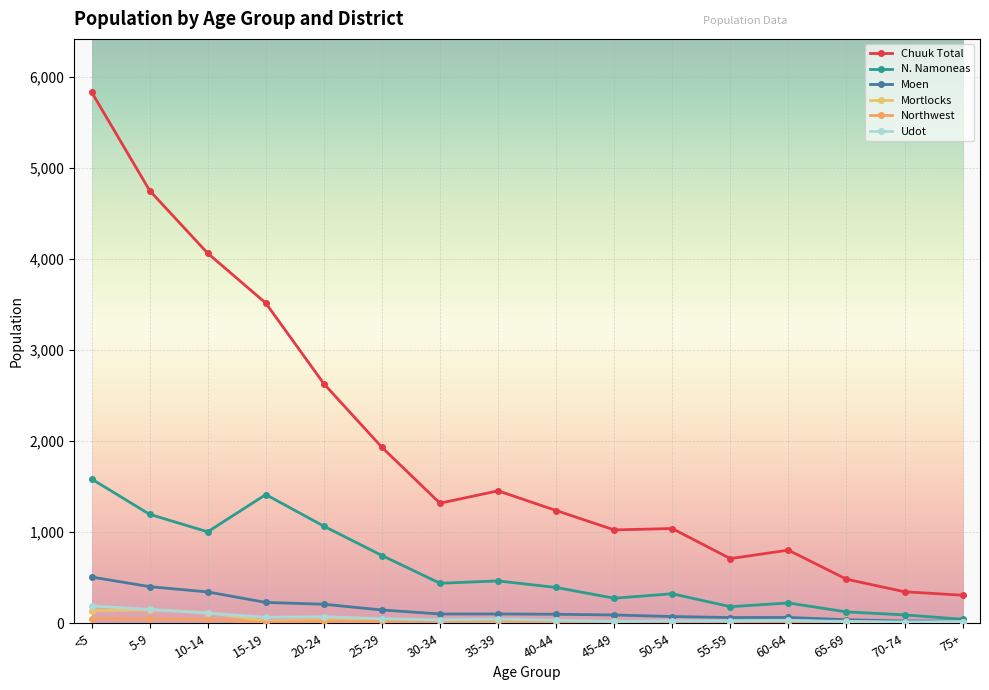

How many interior local peaks does the Mortlocks series have?

2